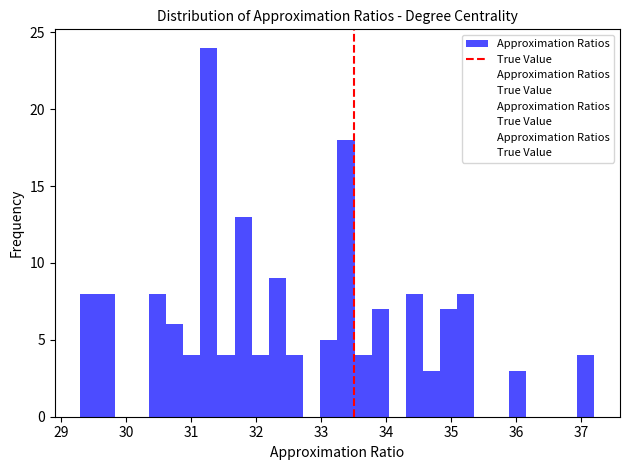

Around what value on the x-axis is the tallest bar? Give the approximate position of its centre, as read against the axis.

31.3